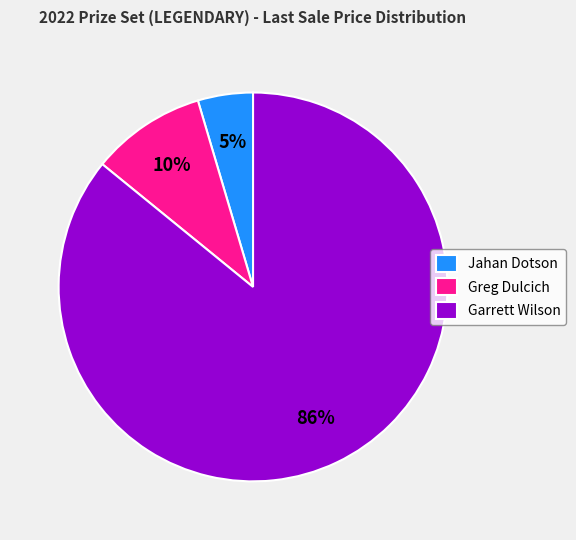

Does Garrett Wilson represent more than half of the total?

Yes